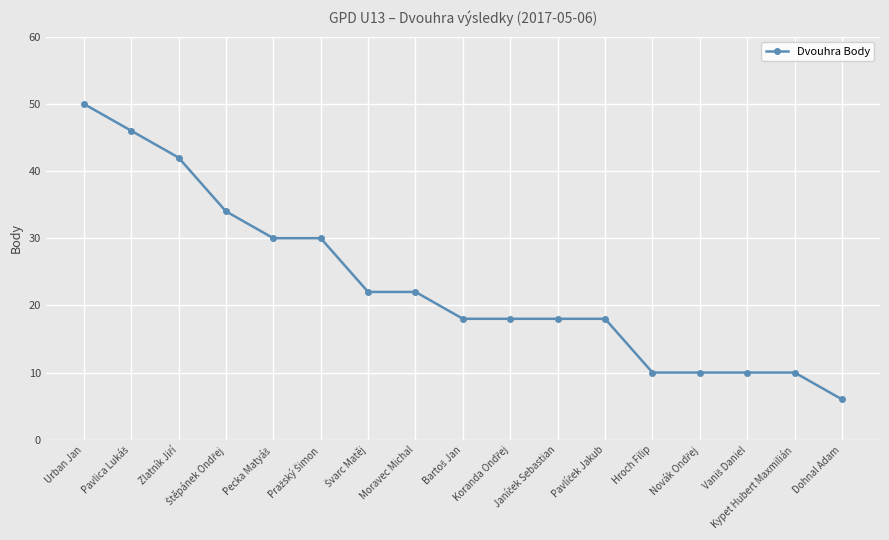

How many lines are shown in the chart?

1